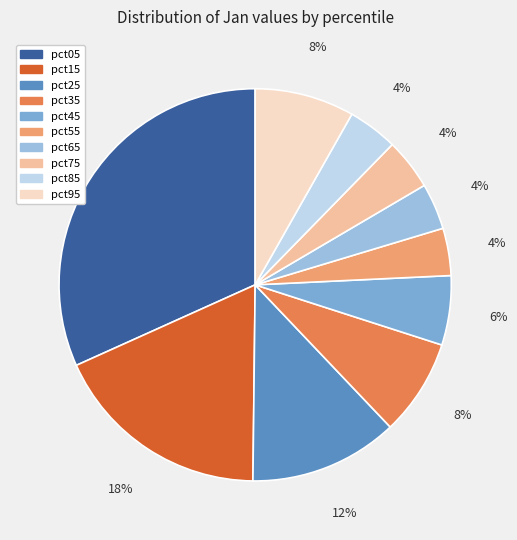

What portion of the pie excludes pct85?

95.9%